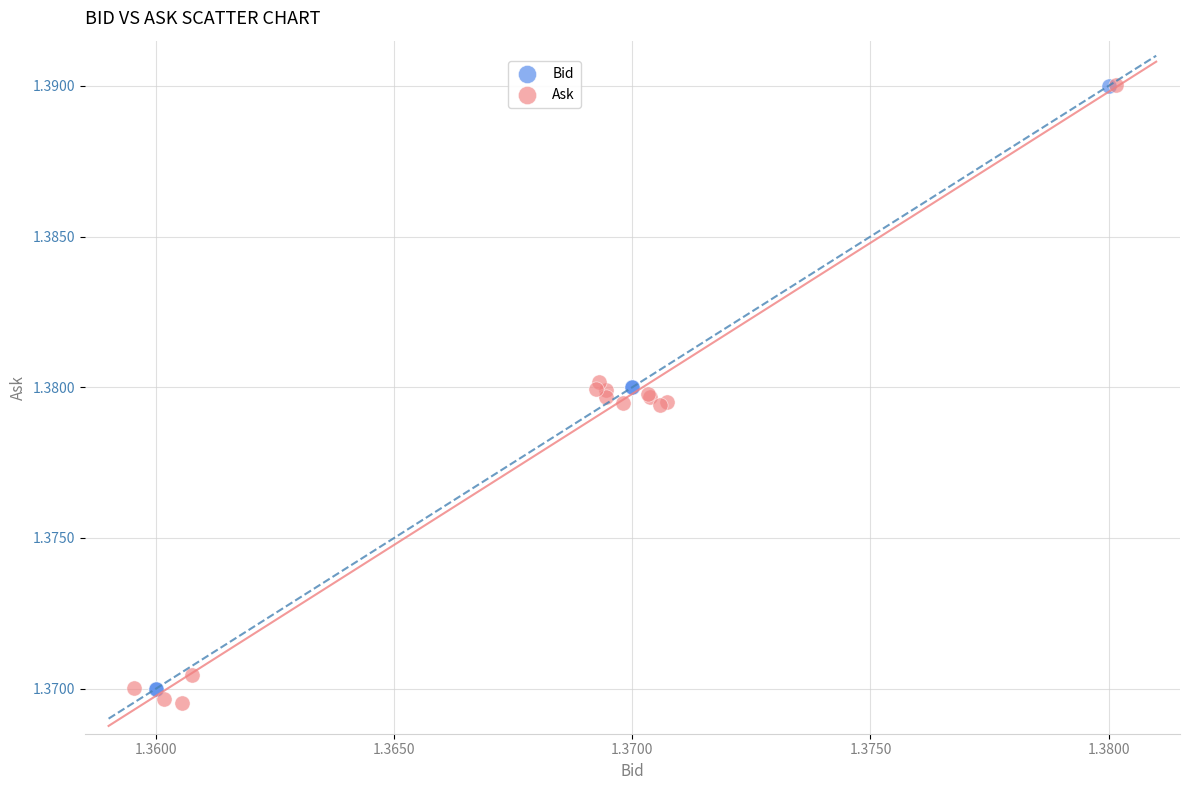

Which series has the widest spread of Y values?

Ask